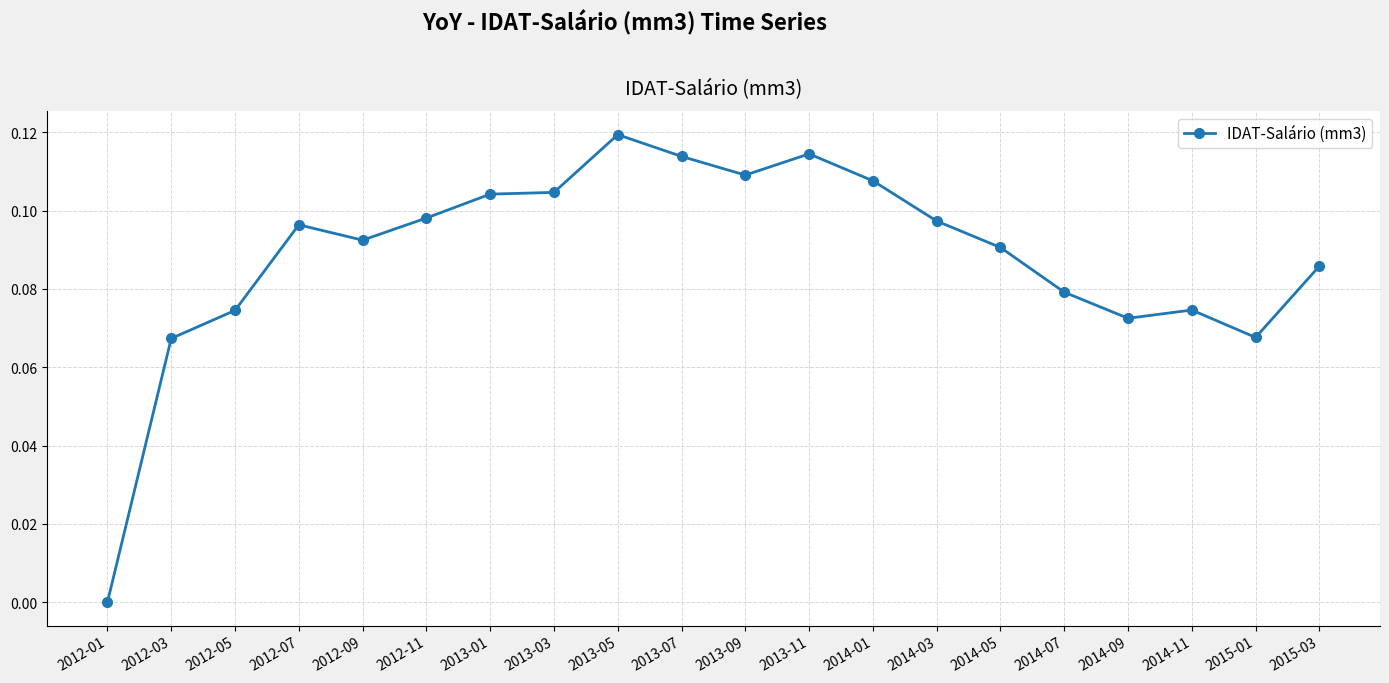

Where is the first local minimum?

2012-09